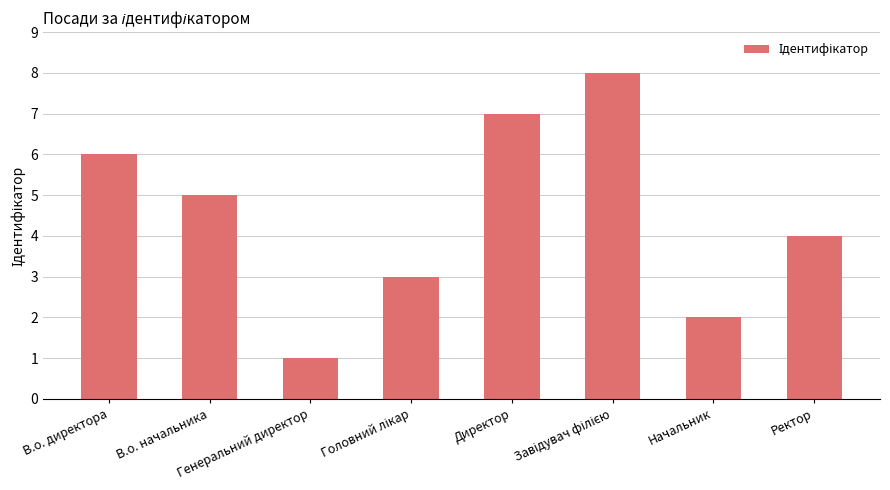

What is the difference between the maximum and minimum values?

7